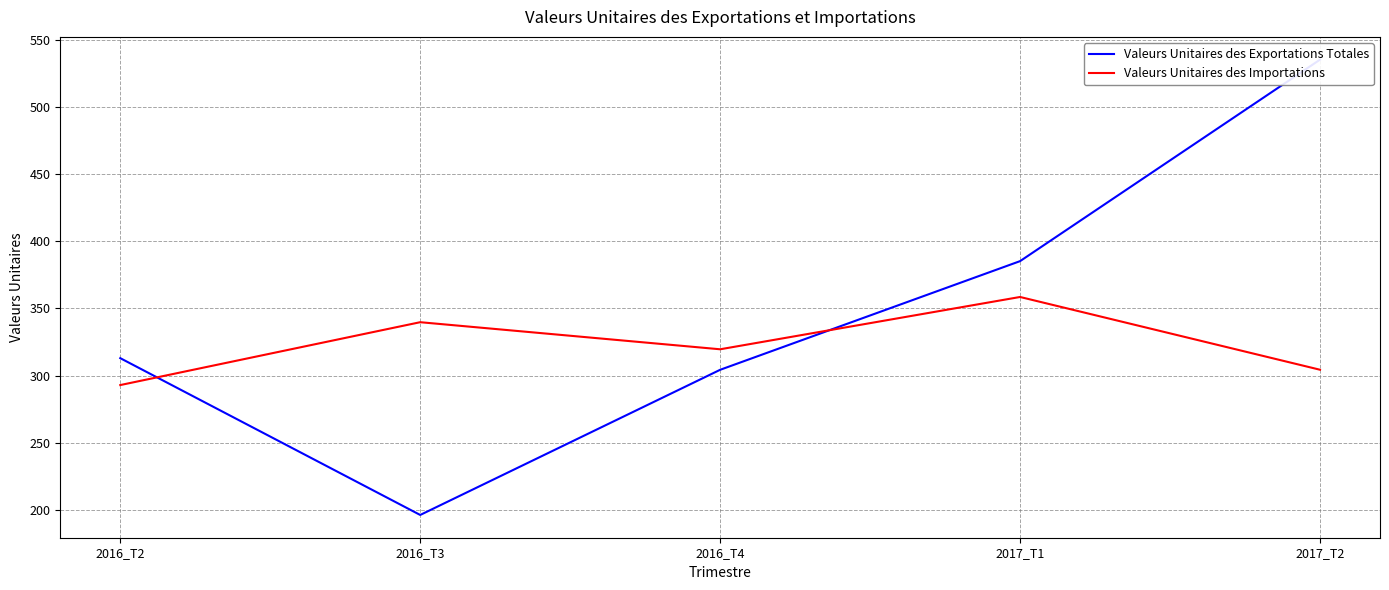

What value does the Valeurs Unitaires des Importations series have at 2016_T4?

319.5